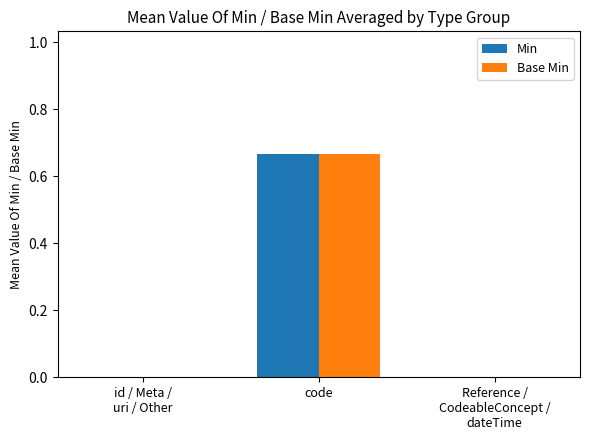

What is the total value across all series at code?

1.3